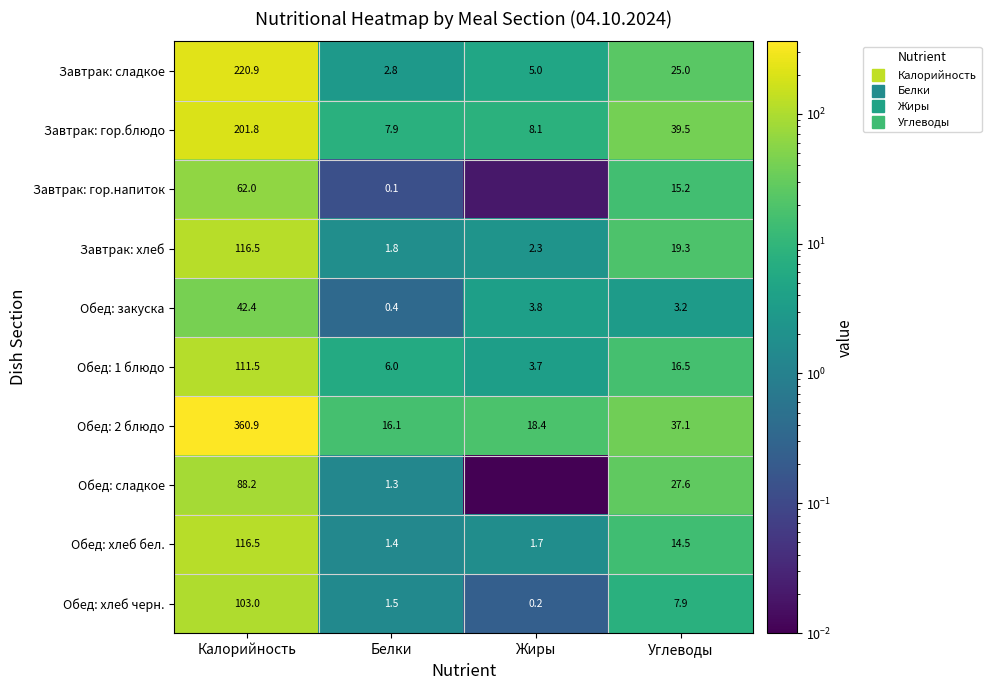

True or false: Обед: закуска has a value of 71.3 at Калорийность.

False